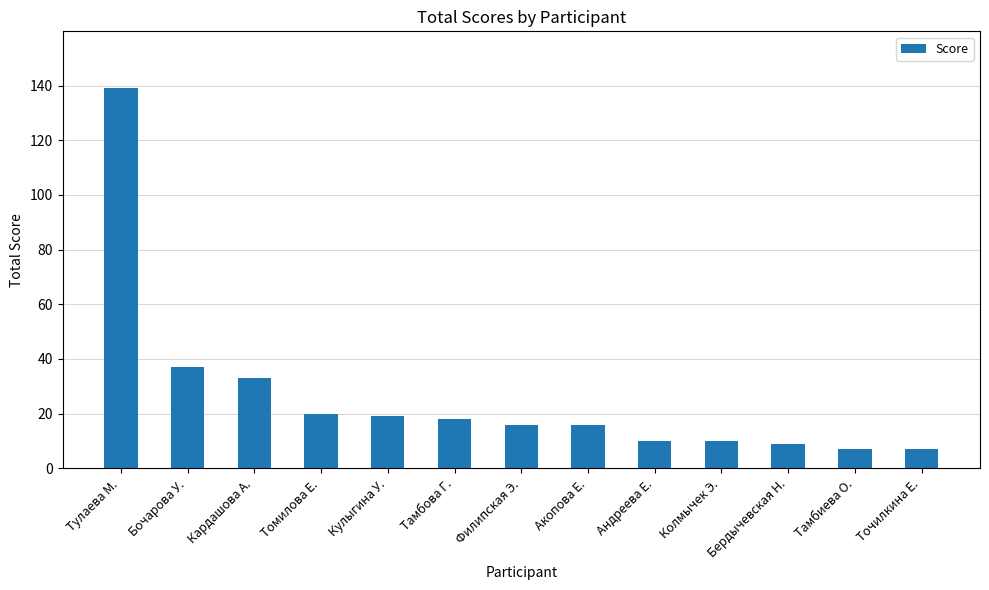

What is the label of the 13th bar from the right?

Тулаева М.